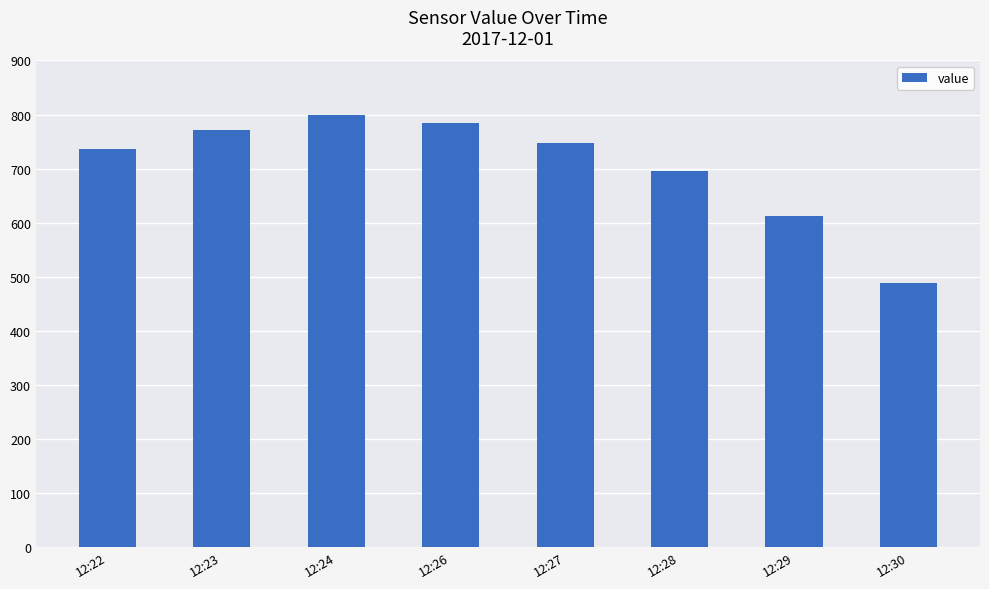

Does the chart contain any negative values?

No